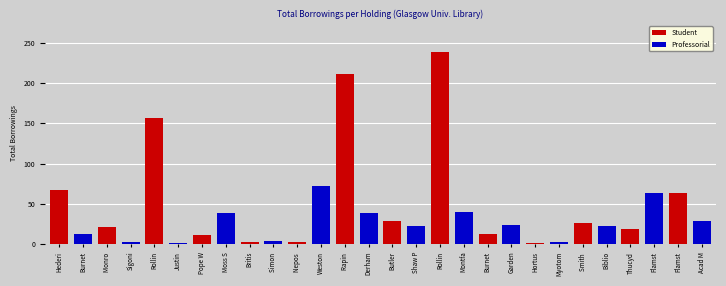

Reading left to right, extract all data points from this chart.

Student: Hederi=67	Burnet=0	Monro =21	Sigoni=0	Rollin=156	Justin=0	Pope W=11	Moss S=0	Britis=2	Simon =0	Nepos =3	Weston=0	Rapin =211	Derham=0	Butler=28	Shaw P=0	Rollin=239	Montfa=0	Burnet=12	Garden=0	Hortus=1	Myotom=0	Smith =26	Biblio=0	Thucyd=19	Flamst=0	Flamst=63	Acad M=0
Professorial: Hederi=0	Burnet=12	Monro =0	Sigoni=3	Rollin=0	Justin=1	Pope W=0	Moss S=39	Britis=0	Simon =4	Nepos =0	Weston=72	Rapin =0	Derham=39	Butler=0	Shaw P=22	Rollin=0	Montfa=40	Burnet=0	Garden=23	Hortus=0	Myotom=3	Smith =0	Biblio=22	Thucyd=0	Flamst=63	Flamst=0	Acad M=28